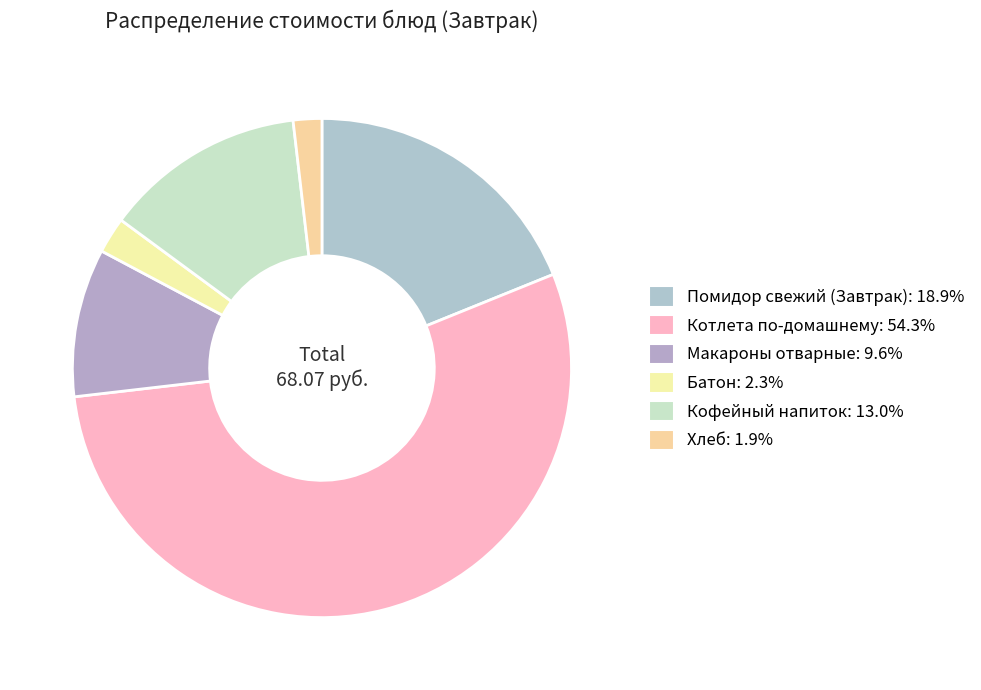

To the nearest percent, what is the average slice percentage?

17%